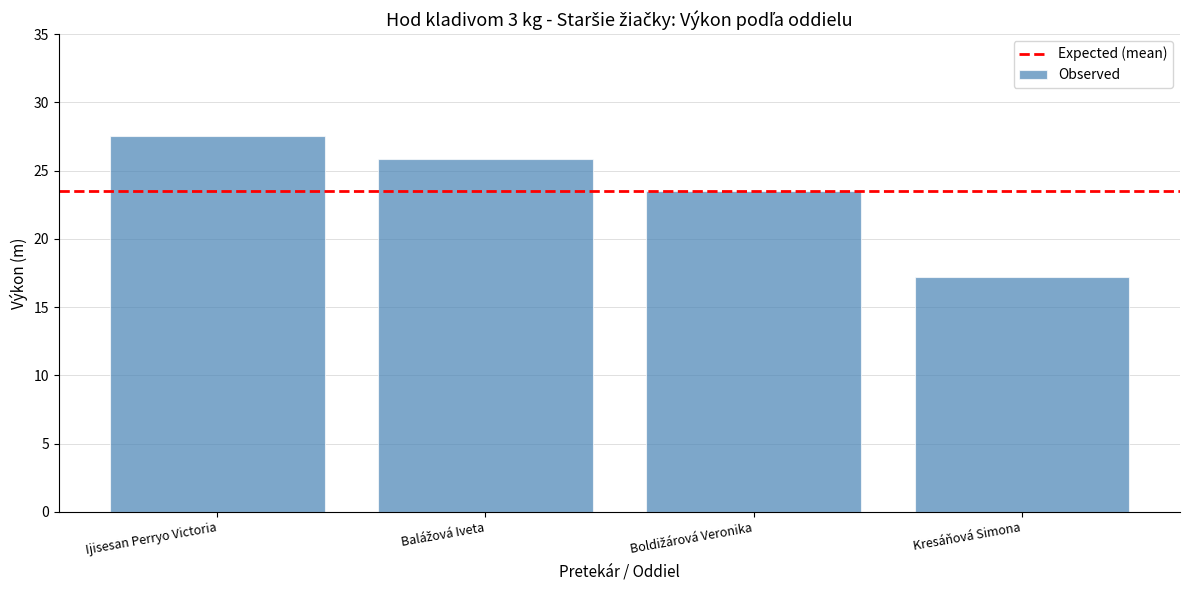

The value at Kresáňová Simona is 8.0. True or false?

False